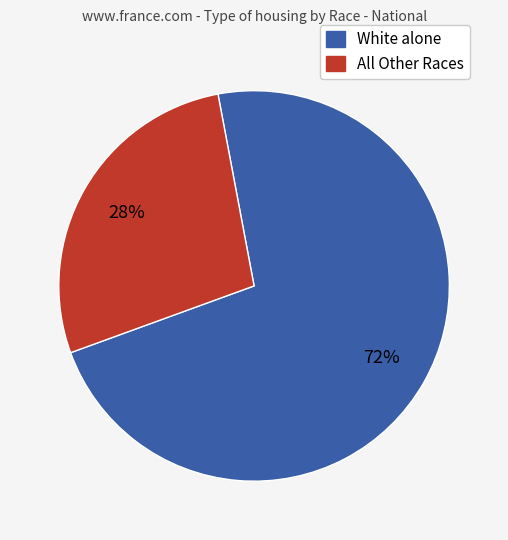

Is there any slice that represents more than half of the pie?

Yes